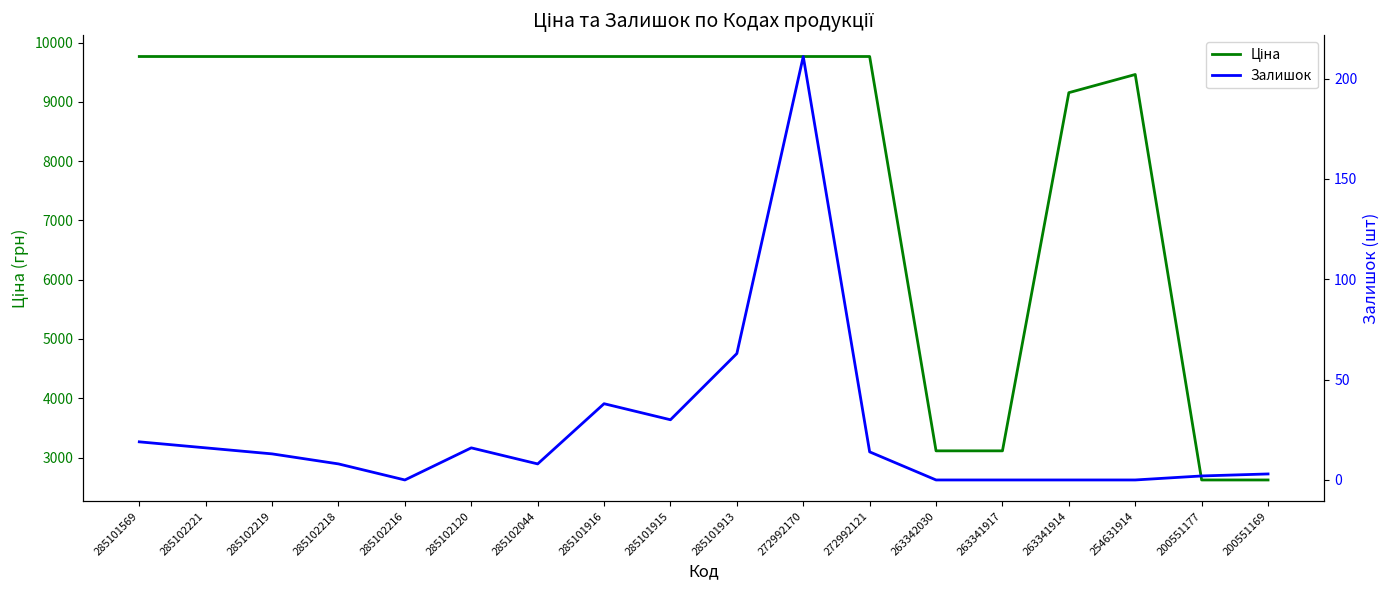

Where is the first local maximum for Залишок?

285102120